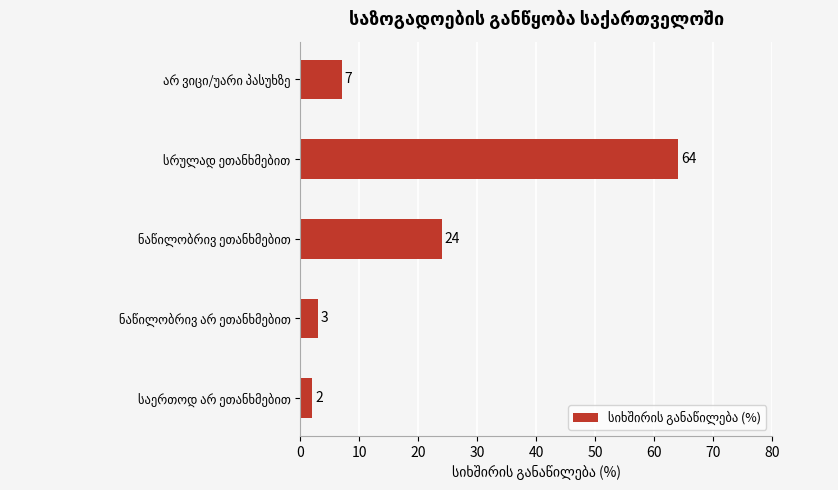

What is the greatest value displayed?

64